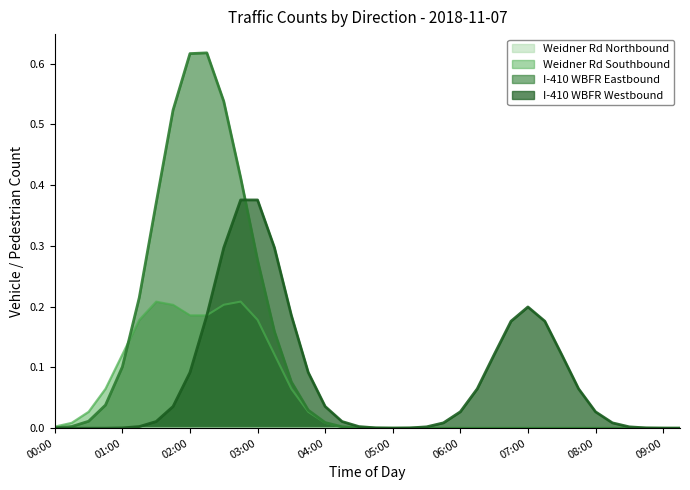

How many intersections are there between Weidner Rd Southbound and I-410 WBFR Eastbound?

1